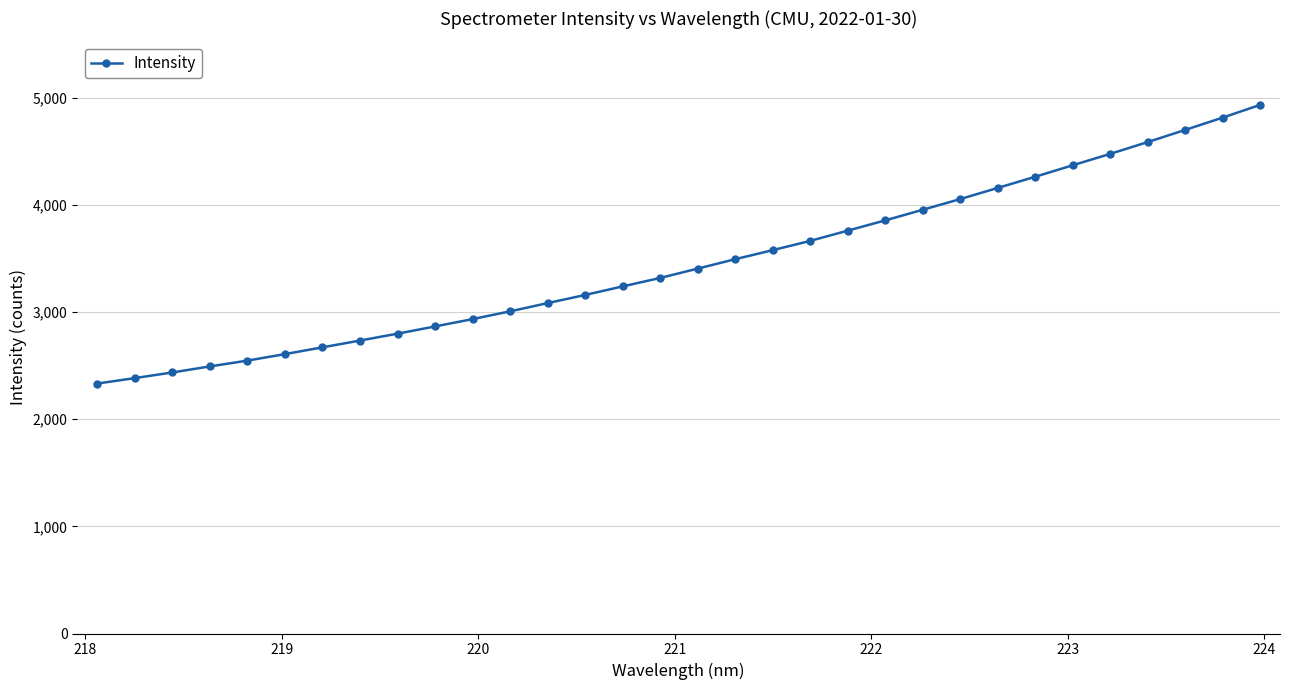

What is the value of the 7th point from the left?

2669.5